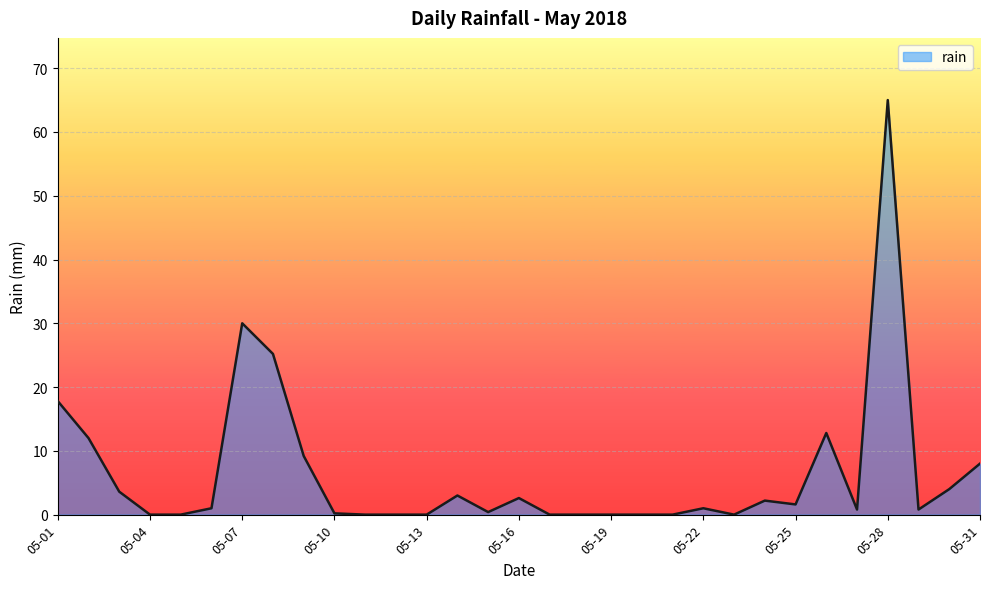

What is the difference between the maximum and minimum values?

65.0